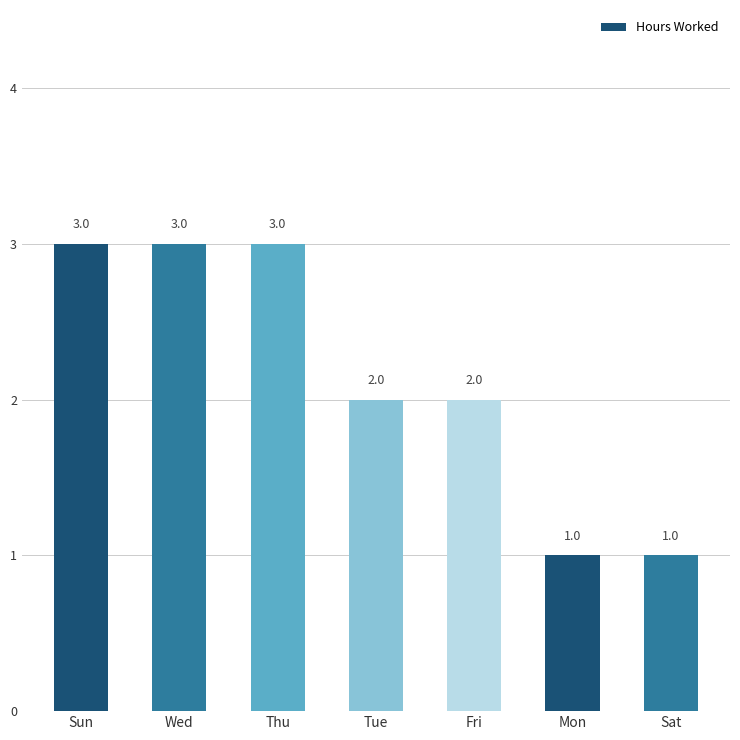

True or false: the data shows 3 at Fri.

False